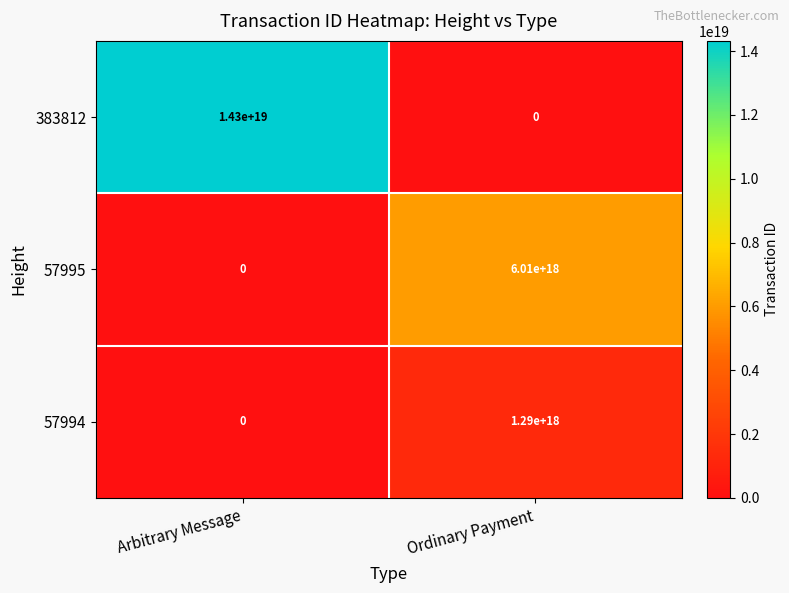

Which series changed the most between Arbitrary Message and Ordinary Payment?

383812